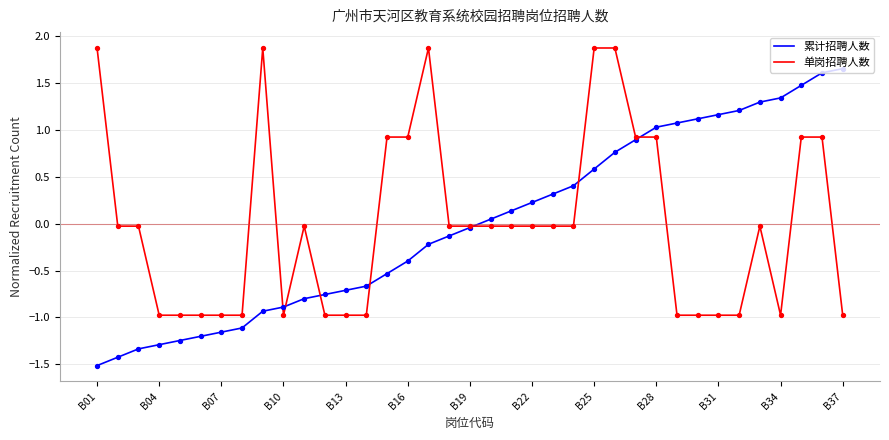

What is the minimum value shown in the chart?

-1.5